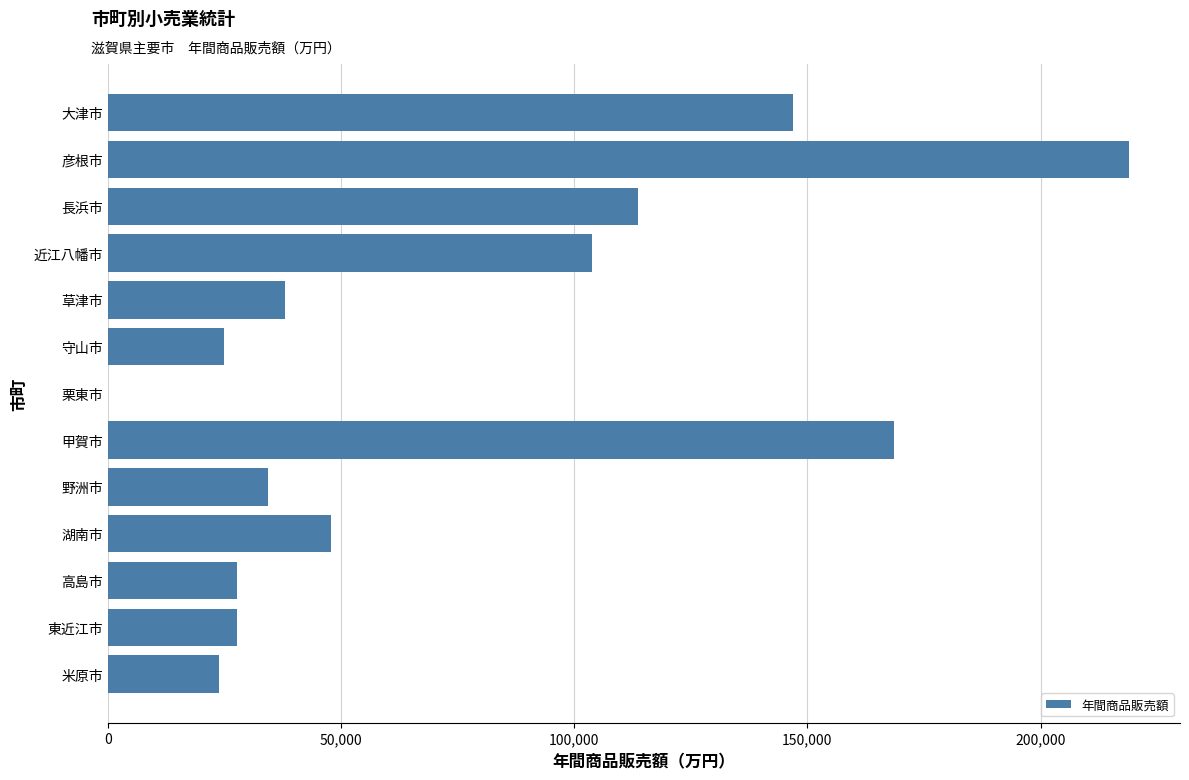

What is the change in value from 草津市 to 米原市?

-14212